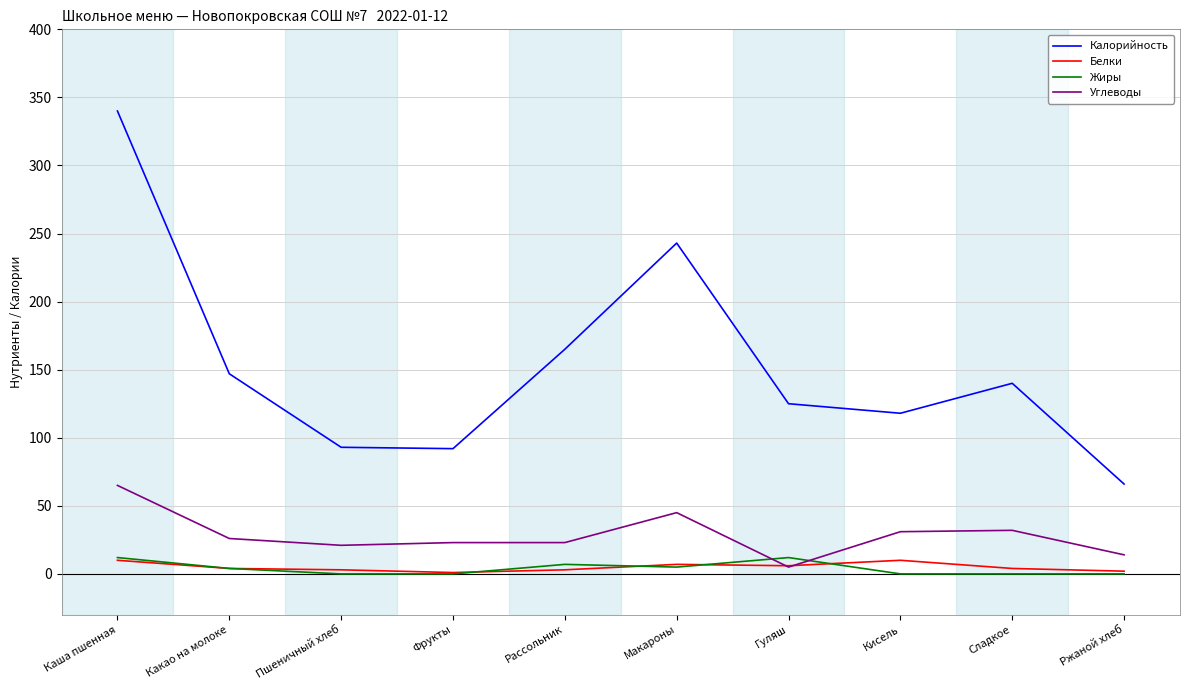

True or false: Калорийность and Белки cross at least once.

False